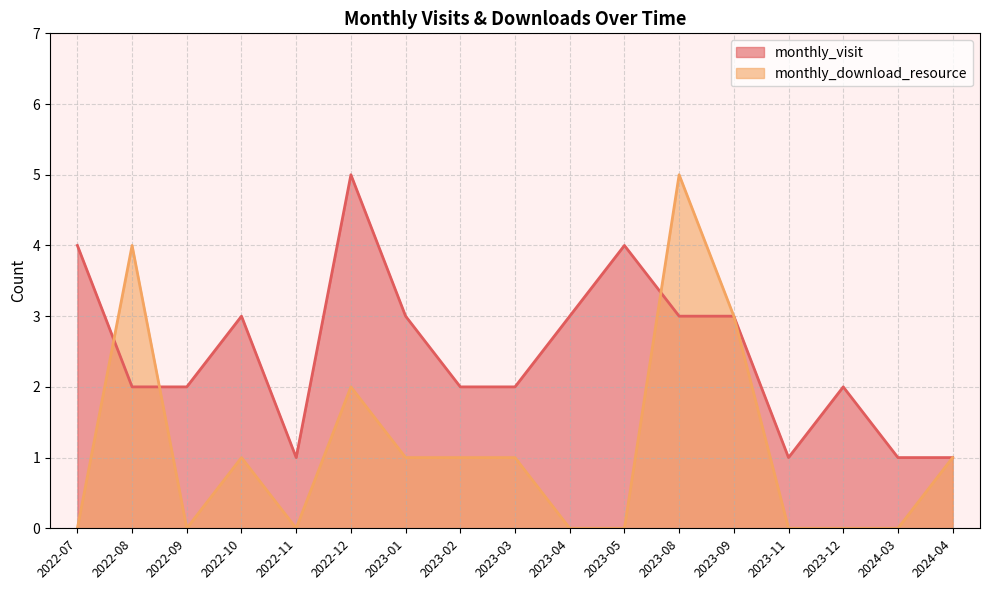

Reading left to right, what are all the values shown in this chart?

monthly_visit: 2022-07=4	2022-08=2	2022-09=2	2022-10=3	2022-11=1	2022-12=5	2023-01=3	2023-02=2	2023-03=2	2023-04=3	2023-05=4	2023-08=3	2023-09=3	2023-11=1	2023-12=2	2024-03=1	2024-04=1
monthly_download_resource: 2022-07=0	2022-08=4	2022-09=0	2022-10=1	2022-11=0	2022-12=2	2023-01=1	2023-02=1	2023-03=1	2023-04=0	2023-05=0	2023-08=5	2023-09=3	2023-11=0	2023-12=0	2024-03=0	2024-04=1